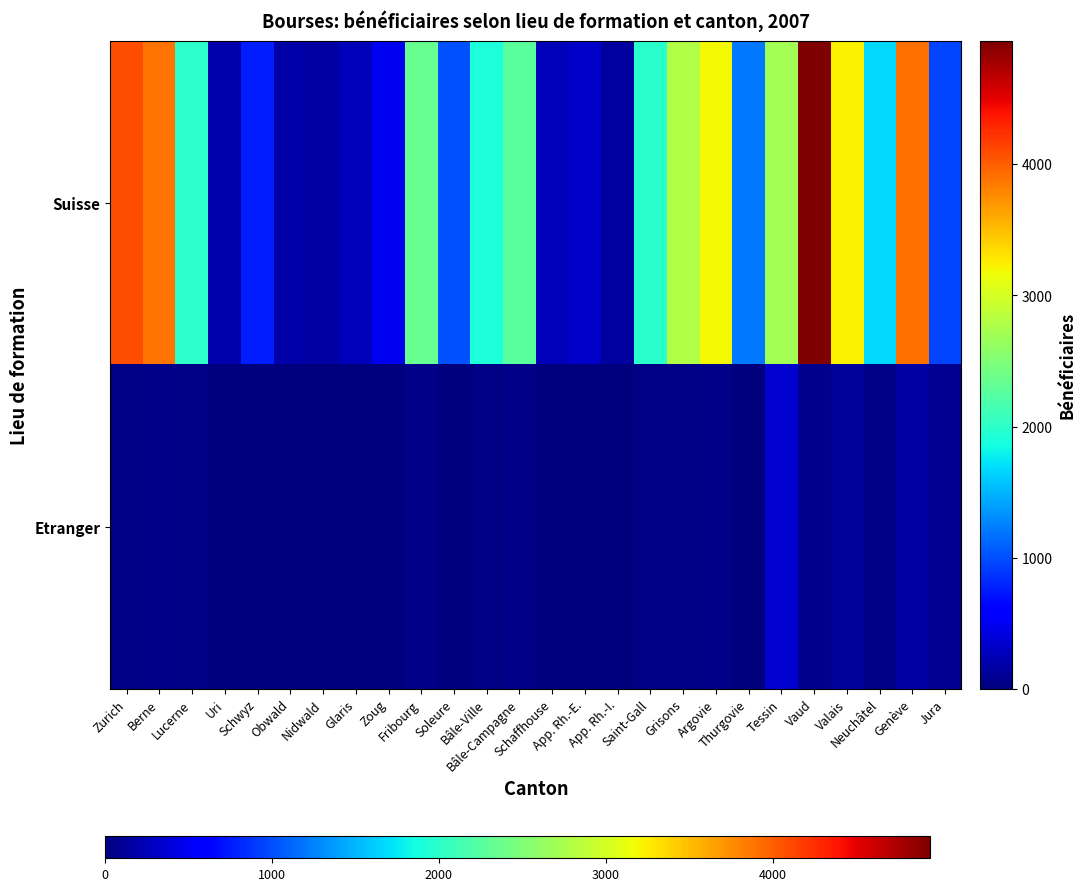

Reading left to right, transcribe all the data shown in this chart.

Suisse: Zurich=4091	Berne=3895	Lucerne=1995	Uri=205	Schwyz=754	Obwald=193	Nidwald=165	Glaris=253	Zoug=500	Fribourg=2341	Soleure=1005	Bâle-Ville=1899	Bâle-Campagne=2274	Schaffhouse=255	App. Rh.-E.=312	App. Rh.-I.=142	Saint-Gall=1974	Grisons=2782	Argovie=3186	Thurgovie=1215	Tessin=2706	Vaud=4941	Valais=3235	Neuchâtel=1677	Genève=3904	Jura=951
Etranger: Zurich=22	Berne=40	Lucerne=35	Uri=4	Schwyz=9	Obwald=4	Nidwald=0	Glaris=0	Zoug=6	Fribourg=48	Soleure=15	Bâle-Ville=25	Bâle-Campagne=55	Schaffhouse=8	App. Rh.-E.=9	App. Rh.-I.=3	Saint-Gall=28	Grisons=36	Argovie=46	Thurgovie=0	Tessin=361	Vaud=66	Valais=117	Neuchâtel=21	Genève=157	Jura=88